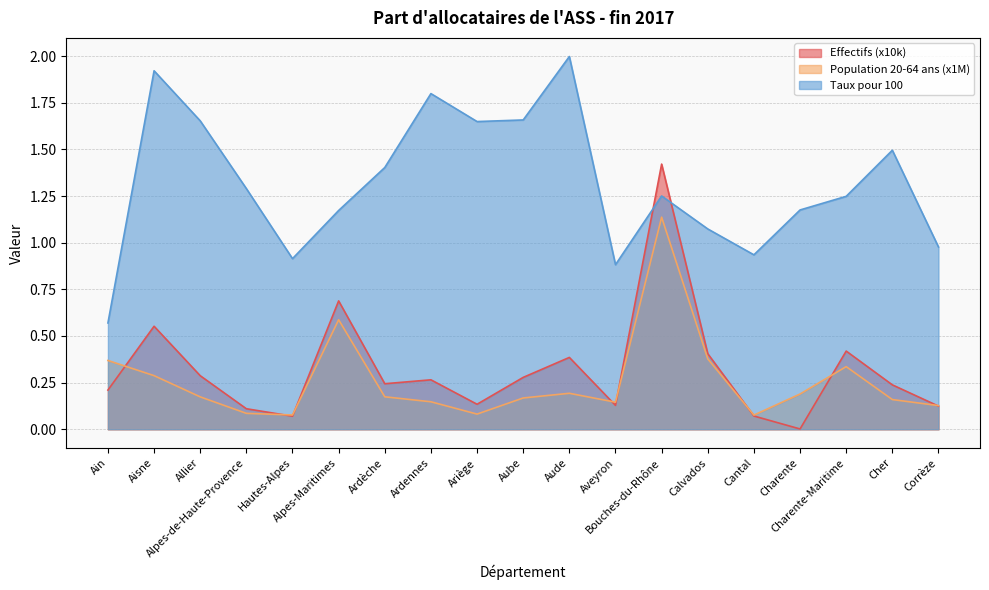

Between Allier and Bouches-du-Rhône, which series saw the biggest shift?

Effectifs (x10k)